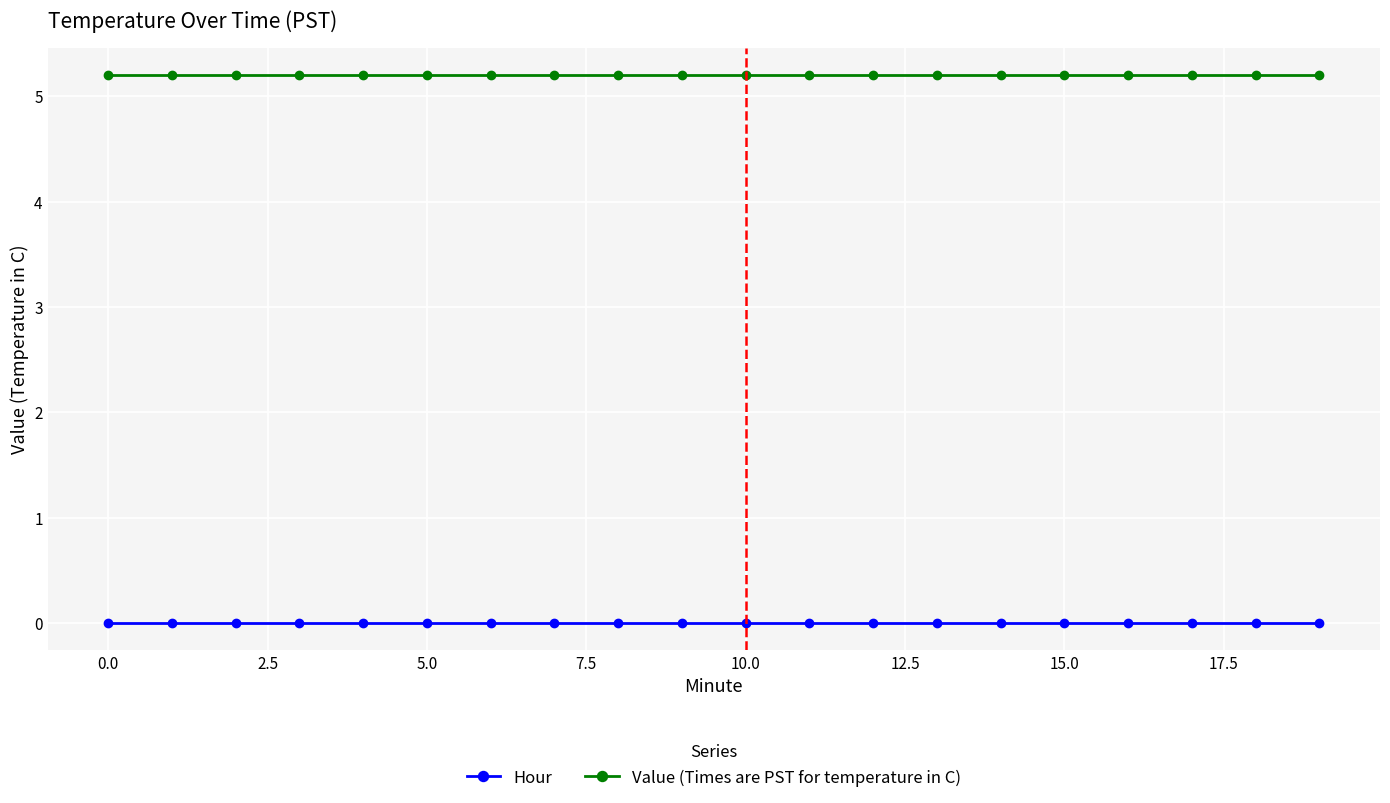

What is the value of the Value (Times are PST for temperature in C) point at the 15th from the left?

5.2